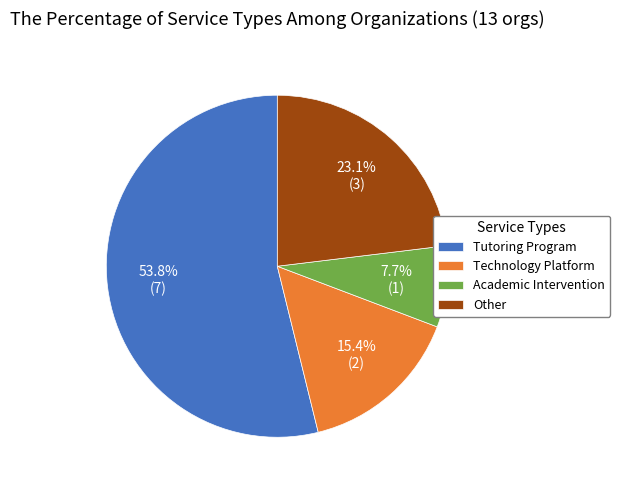

Do Technology Platform and Other together represent more than half of the pie?

No